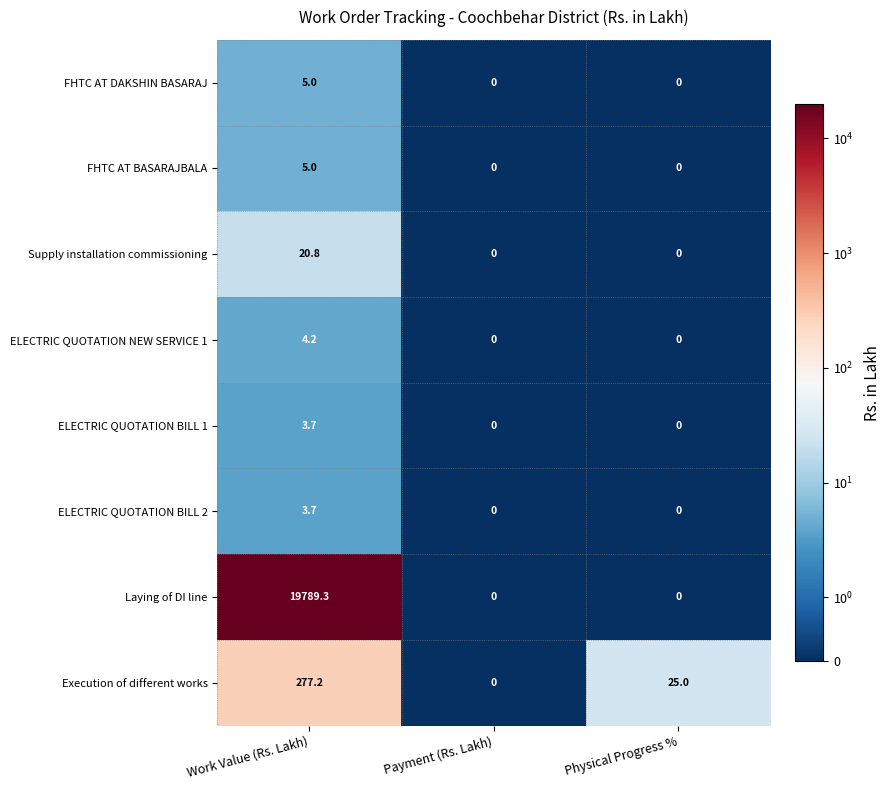

What is the spread (max minus min) of values at Physical Progress %?

25.0